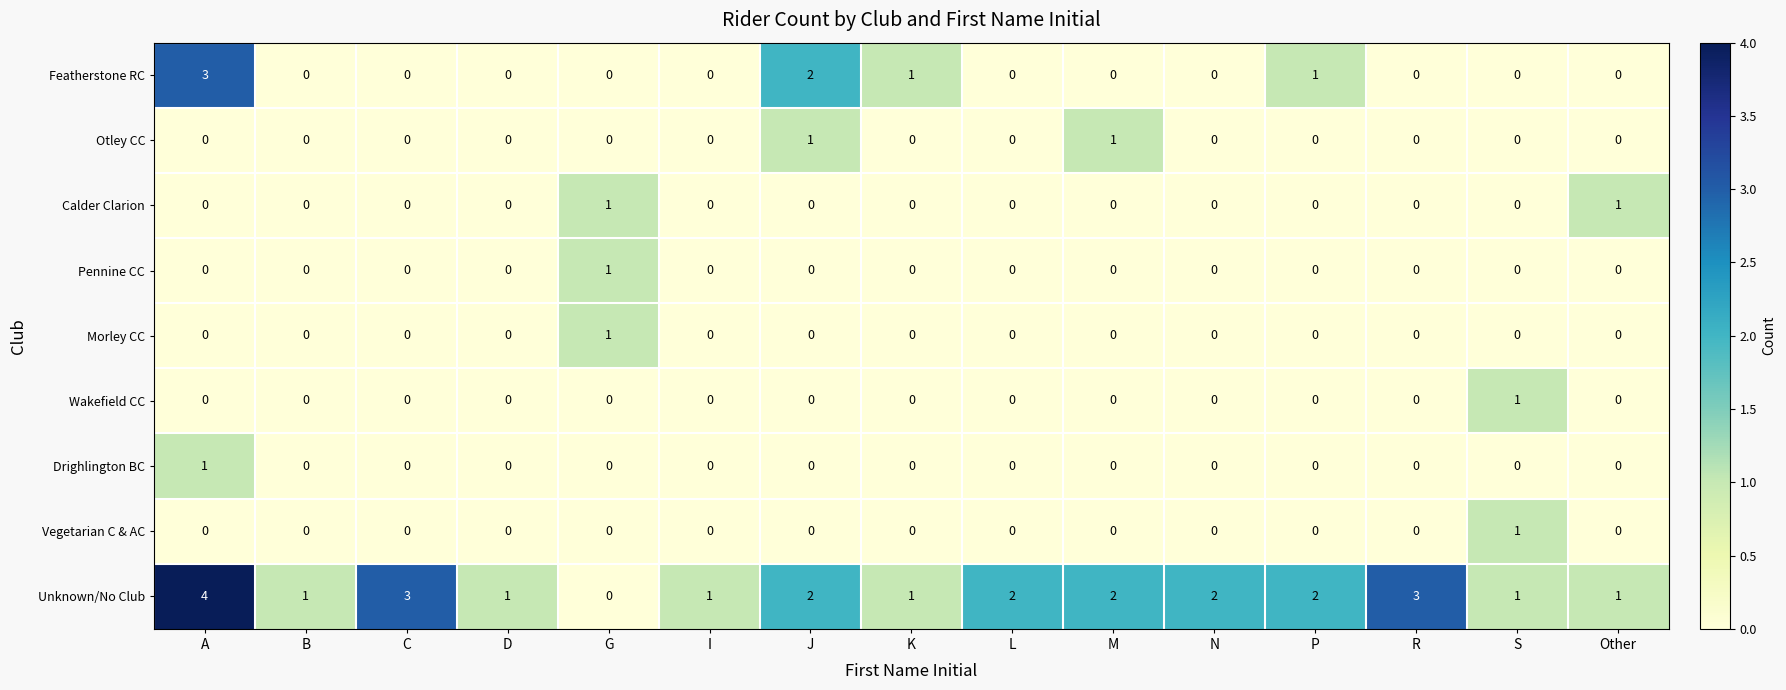

At which category is the sum across all series the highest?

A